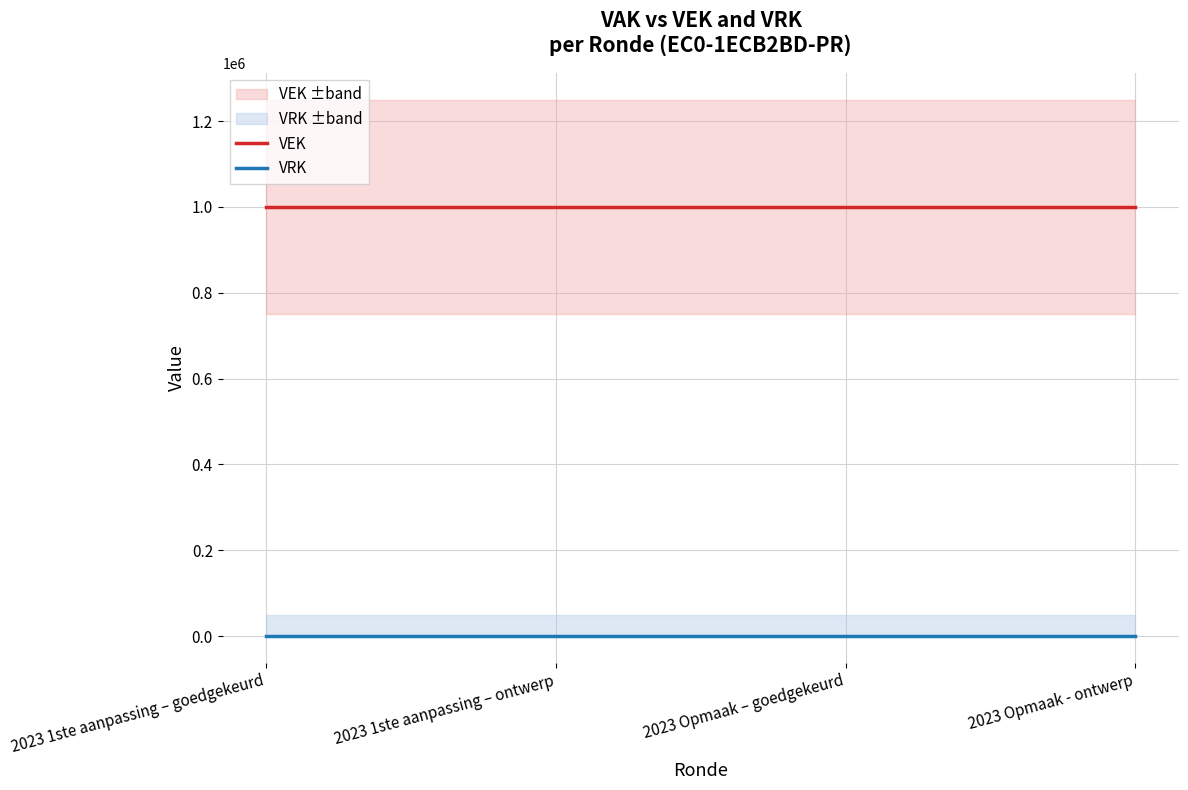

Rank the series by their average value, from highest to lowest.

VEK, VRK